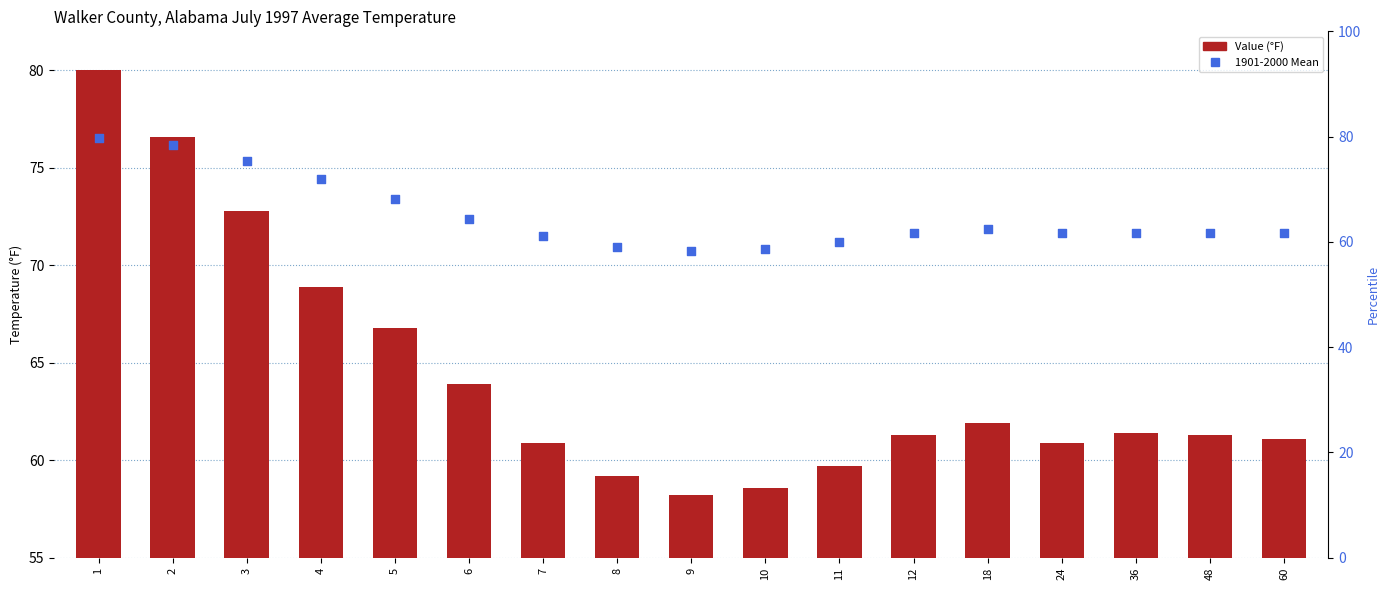

At which category is the sum across all series the highest?

1